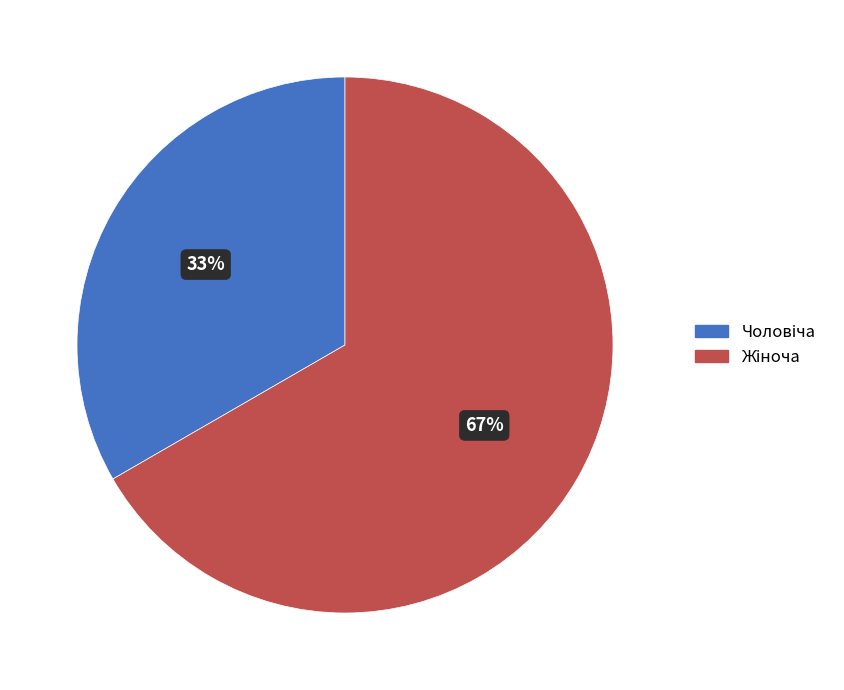

Is there any slice that represents more than half of the pie?

Yes